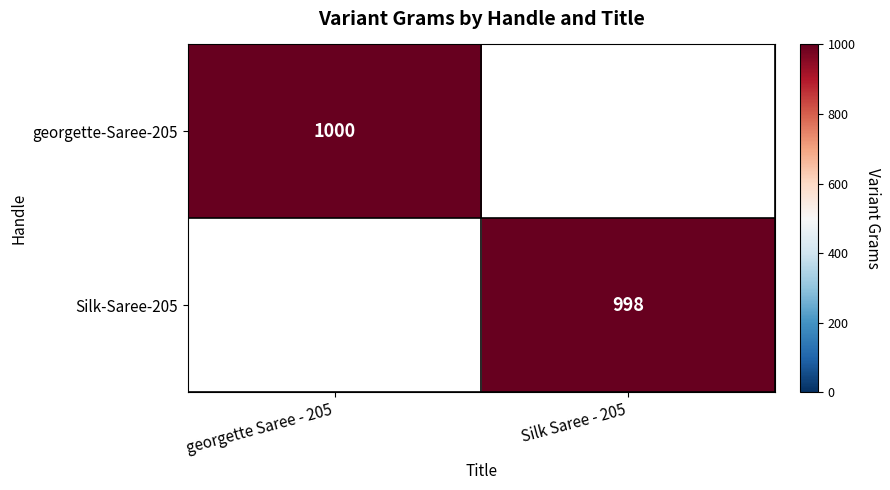

Is it true that georgette-Saree-205 equals 1750 at georgette Saree - 205?

False